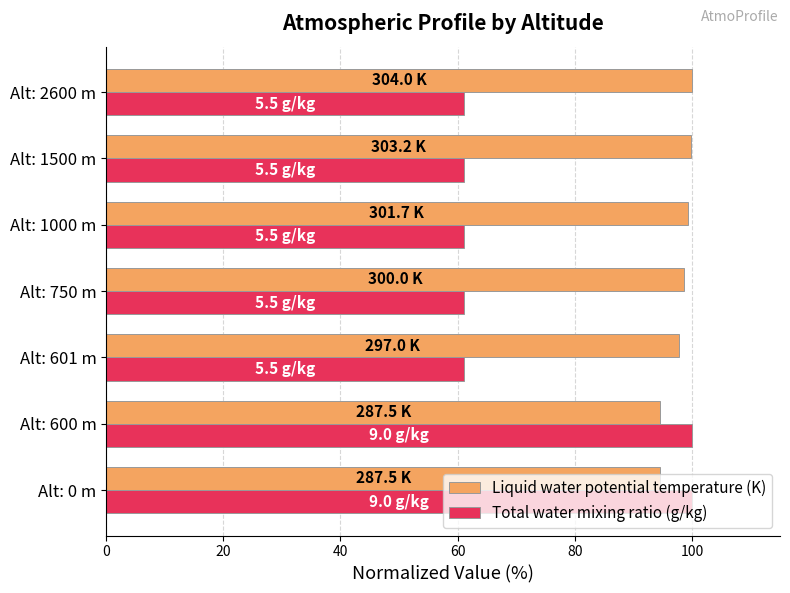

What is the difference between the highest and lowest values at Alt: 2600 m?

38.9